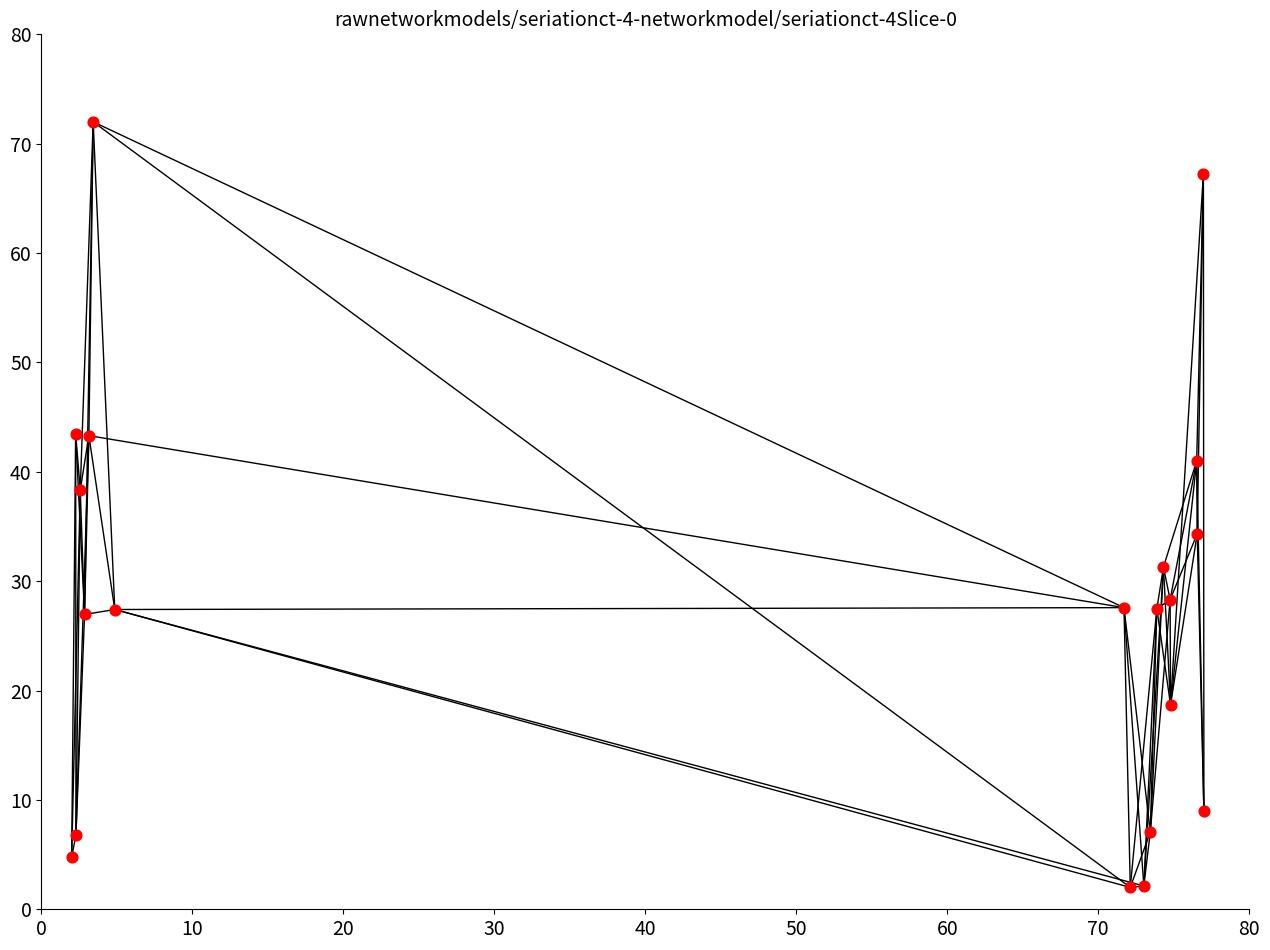

What is the range of Y values (max minus min)?

70.0